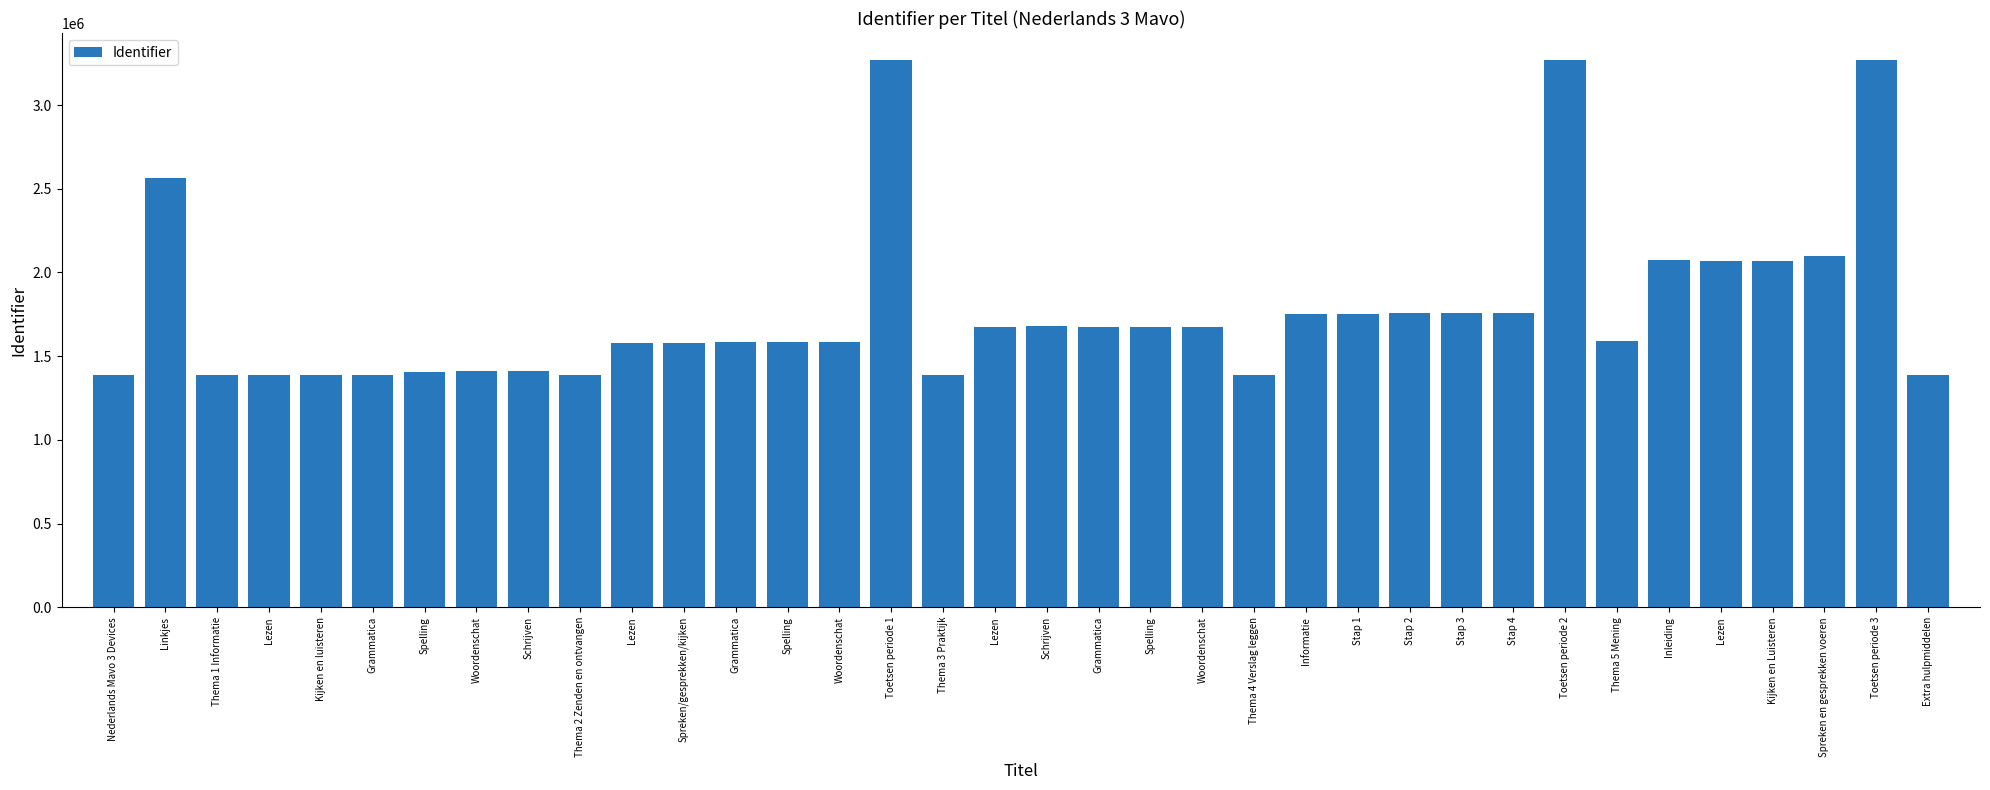

Count the number of data series in this chart.

1